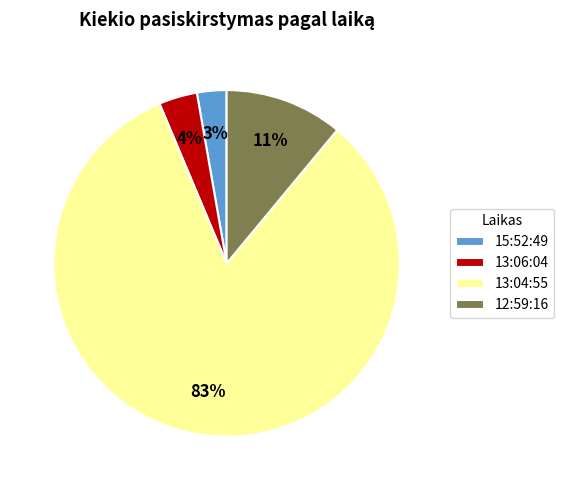

True or false: 15:52:49 accounts for 3% of the total.

True